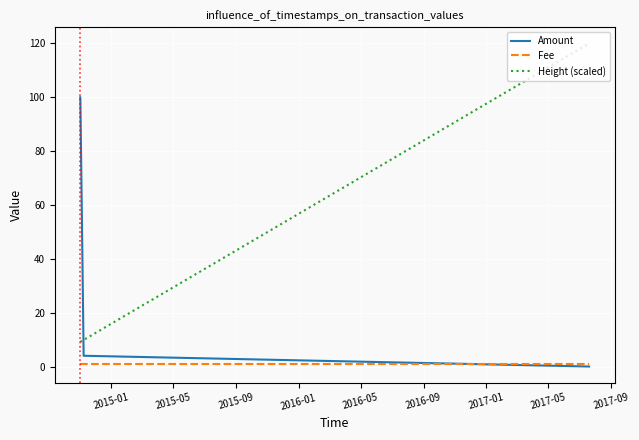

Which series has the largest range (max minus min)?

Height (scaled)